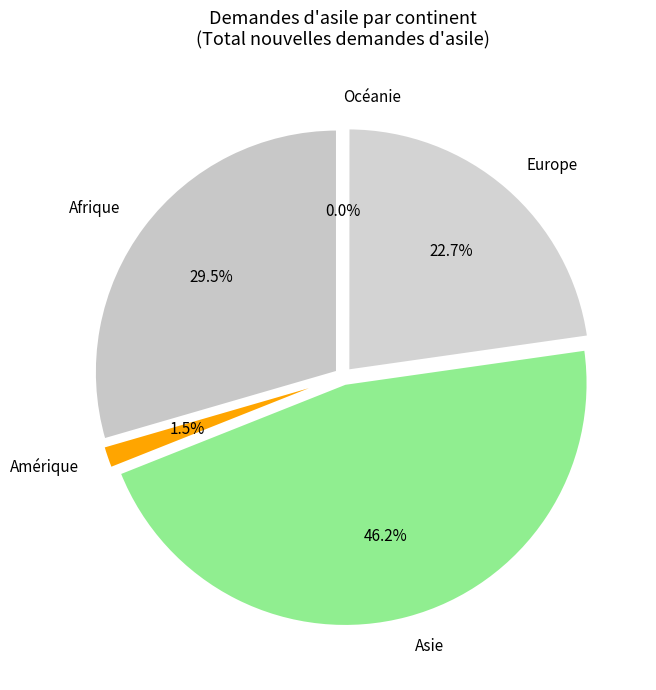

What percentage do Amérique and Océanie together represent?

1.5%